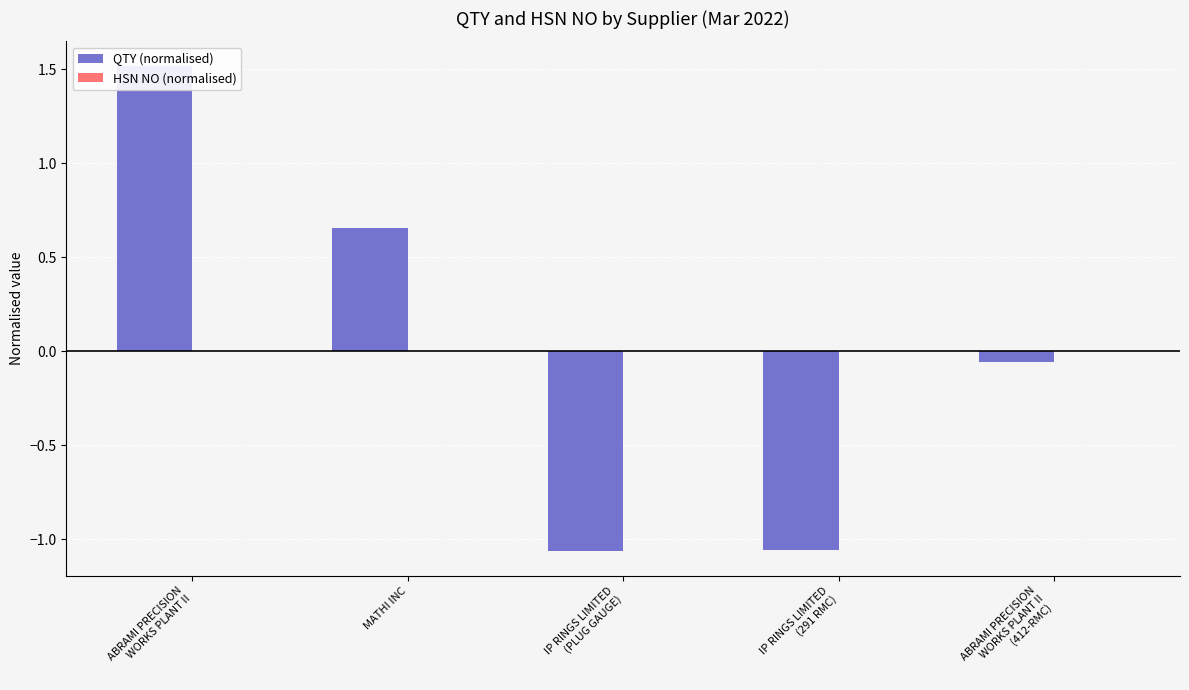

How many bars are there in each group?

2